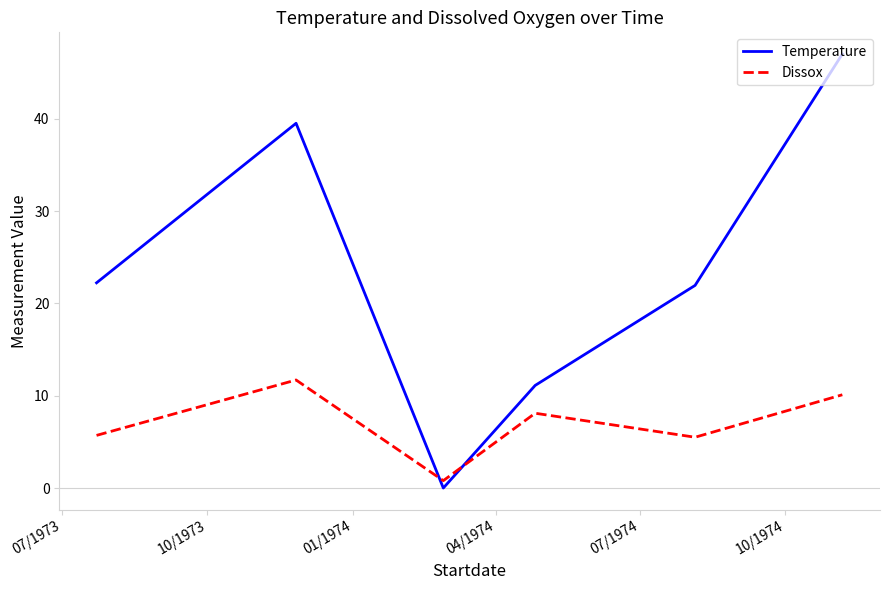

Which series has the largest total across all categories?

Temperature